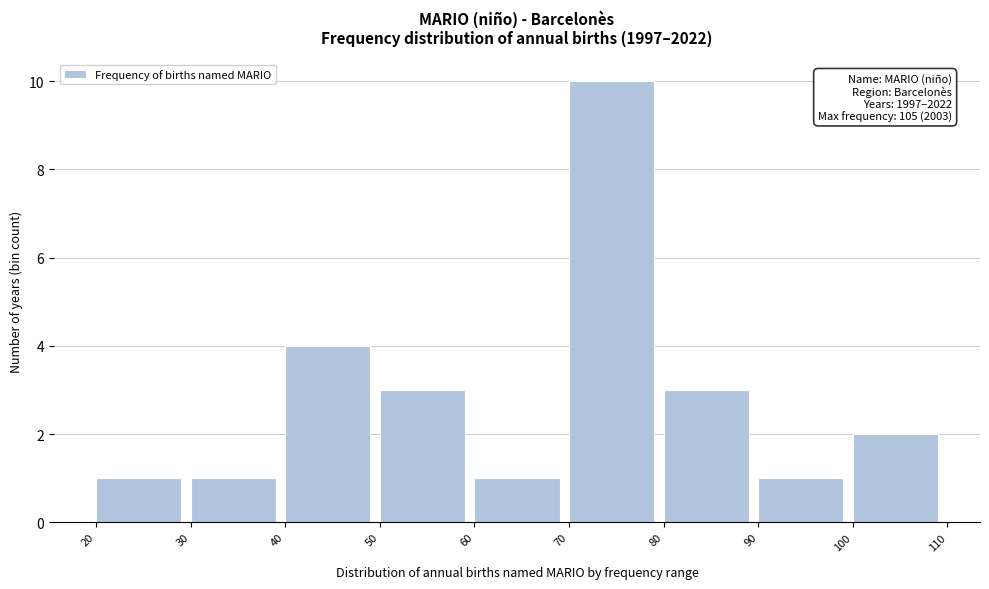

Which range on the x-axis has the tallest bar?

70 to 80